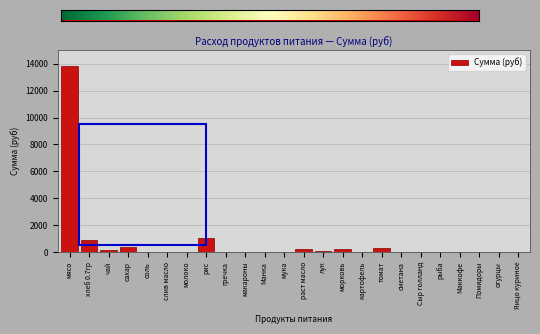

Between сахар and Яицо куриное, which is larger?

сахар